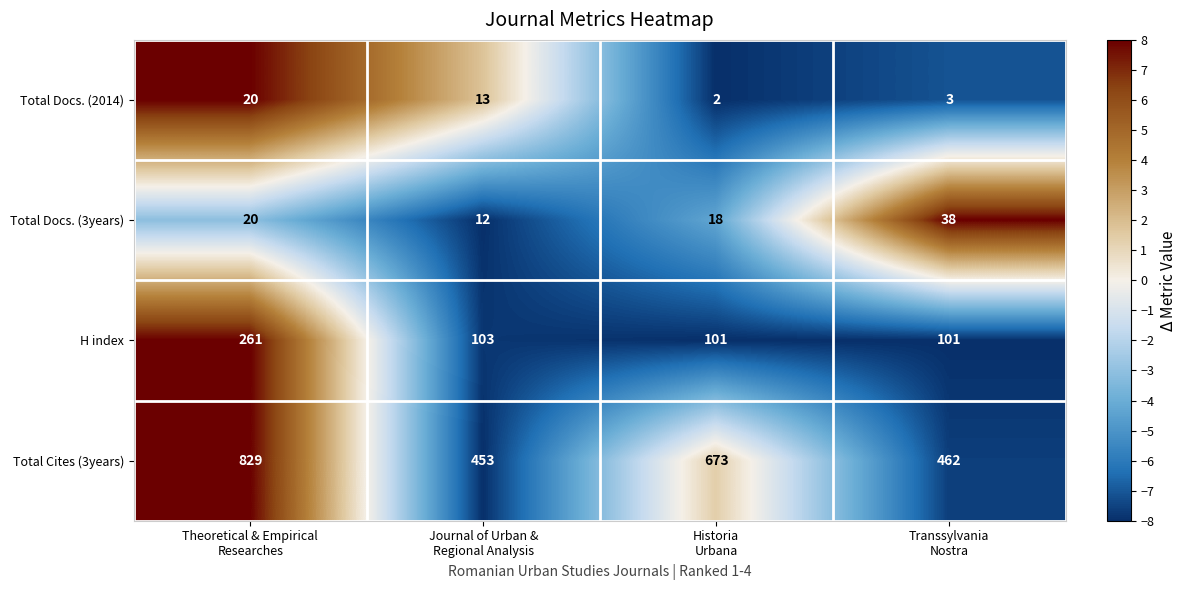

What is the spread (max minus min) of values at Theoretical & Empirical
Researches?

809